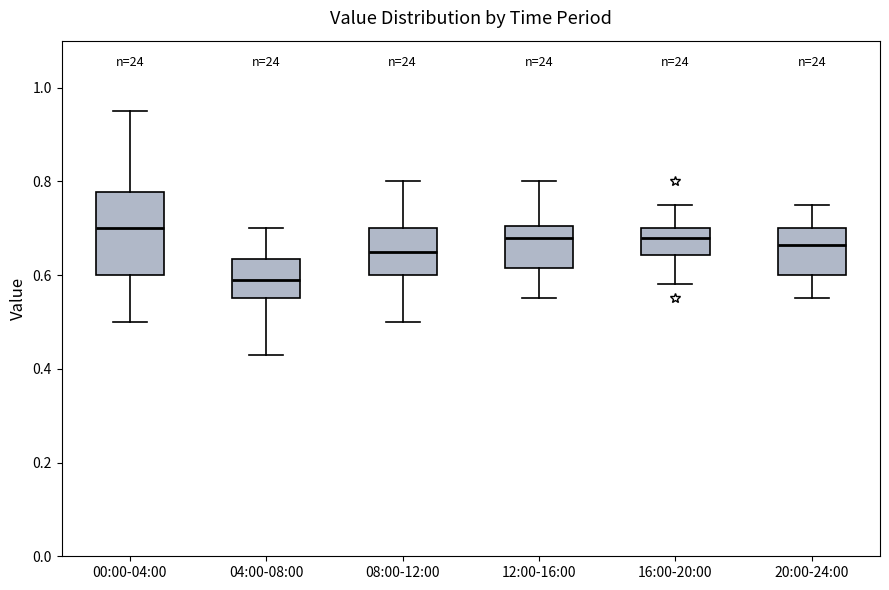

Comparing the boxes themselves (not the whiskers), which one is the tallest?

00:00-04:00